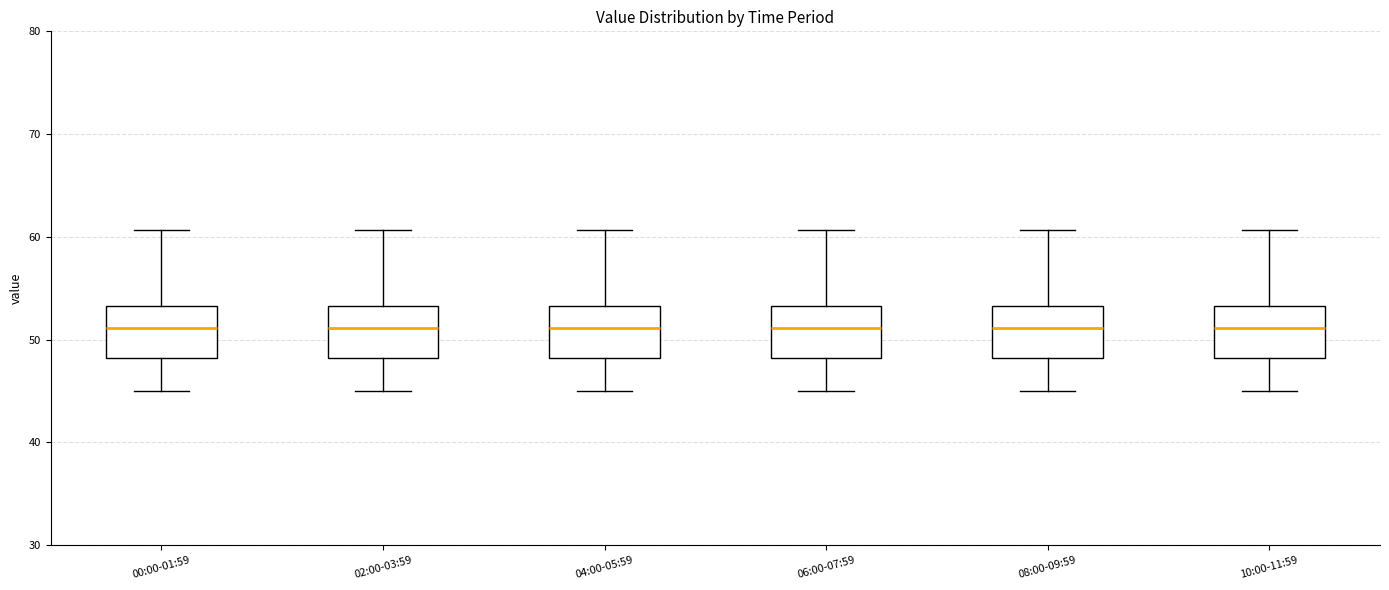

Reading left to right, transcribe this box plot: for each box, give where its median line is, the range the box spans, and where its two whiskers end, as read against the y-axis. The values are not printed on the chart, so give them approximately, as read against the axis.

00:00-01:59: median 51, box 48 to 53, whiskers 45 to 61
02:00-03:59: median 51, box 48 to 53, whiskers 45 to 61
04:00-05:59: median 51, box 48 to 53, whiskers 45 to 61
06:00-07:59: median 51, box 48 to 53, whiskers 45 to 61
08:00-09:59: median 51, box 48 to 53, whiskers 45 to 61
10:00-11:59: median 51, box 48 to 53, whiskers 45 to 61